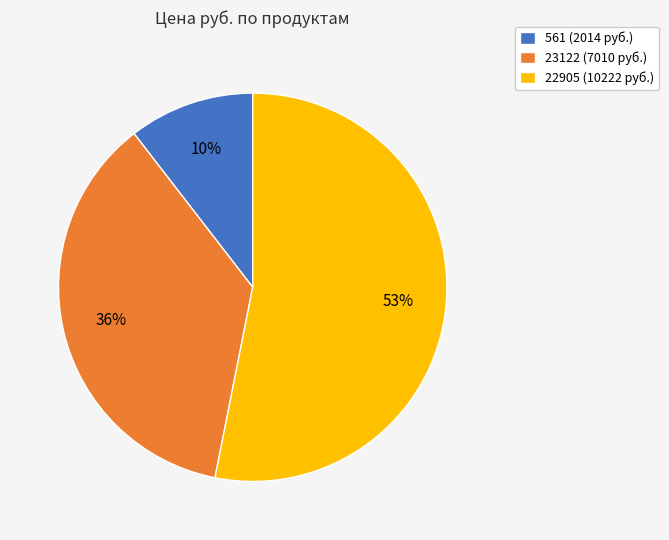

Is the sum of 22905 and 23122 greater than half?

Yes